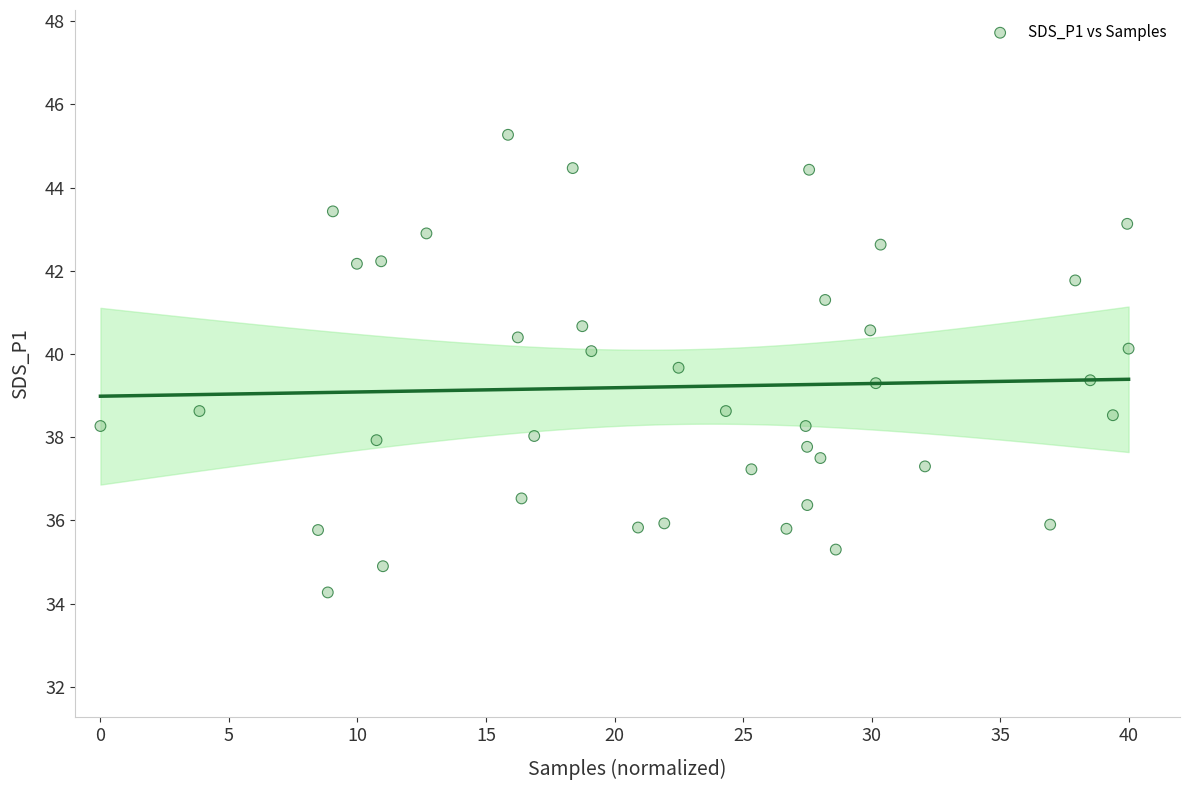

What is the range of X values (max minus min)?

40.0